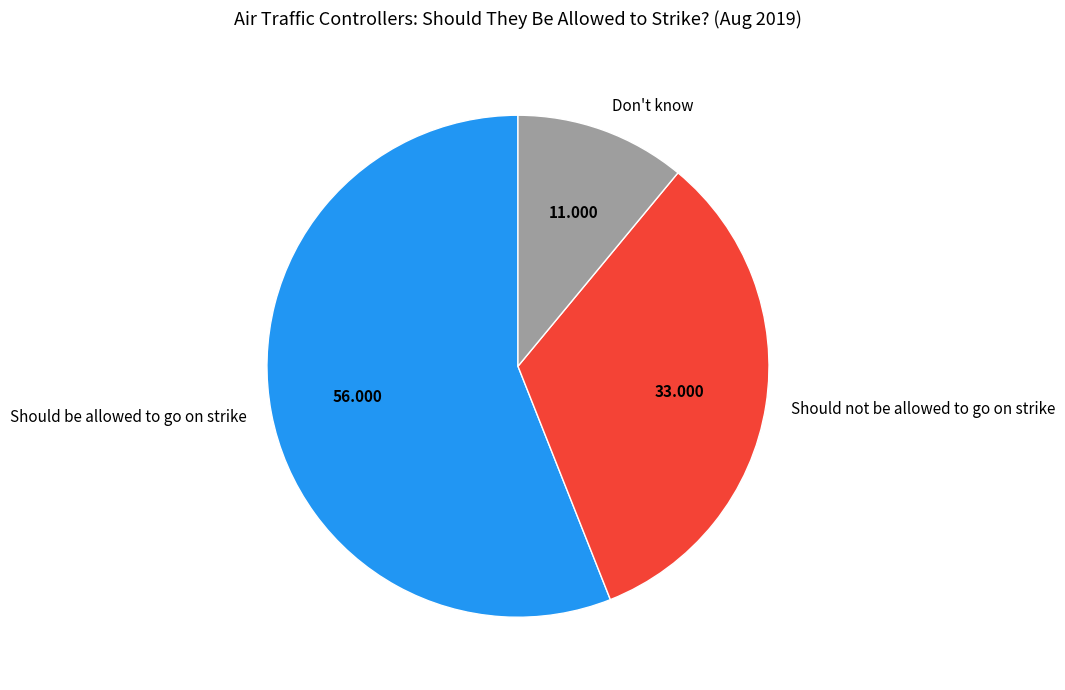

Which has a higher value, Should not be allowed to go on strike or Don't know?

Should not be allowed to go on strike